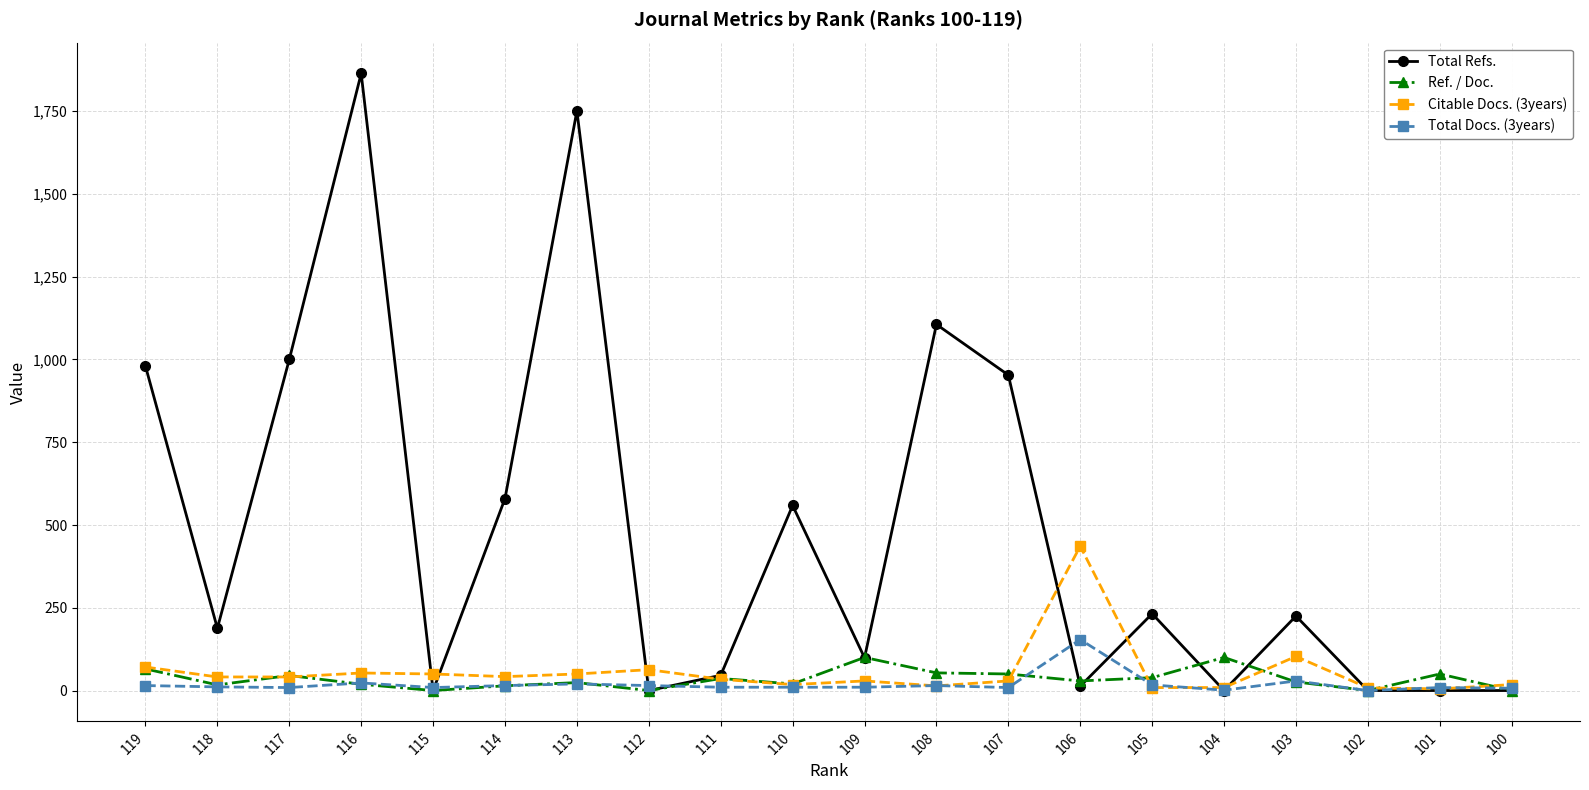

How many lines are shown in the chart?

4